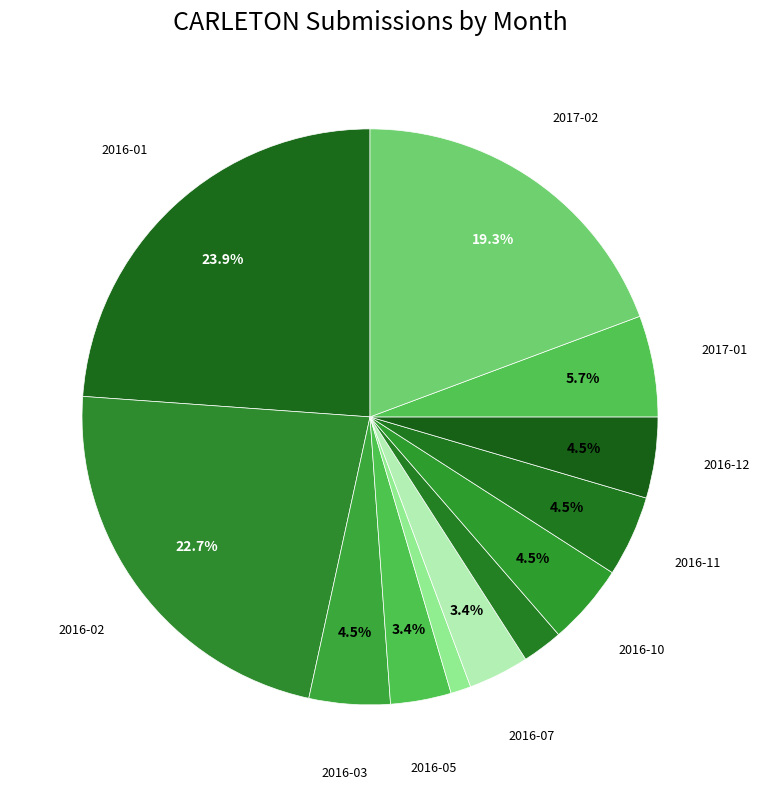

Count the number of slices in the pie.

12